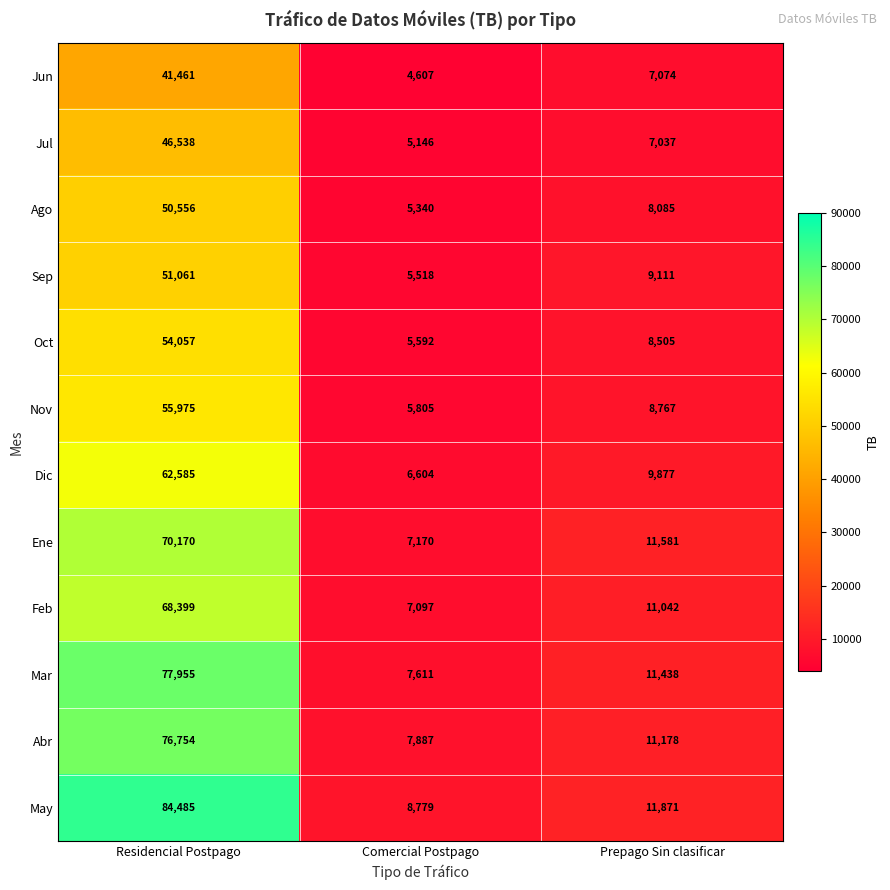

Count the number of categories in the chart.

3